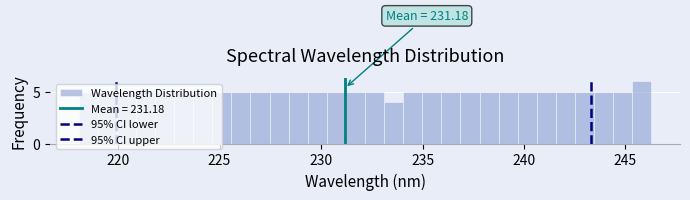

Read against the x-axis, roughly where is the centre of the tallest bar?

246.0